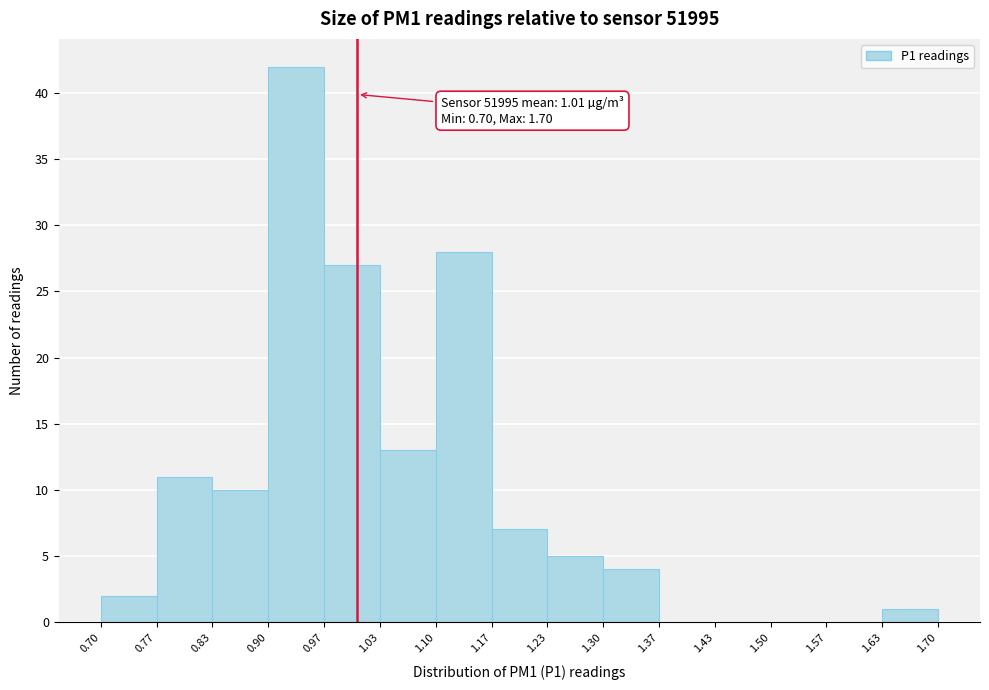

Which range on the x-axis has the tallest bar?

0.90 to 0.97